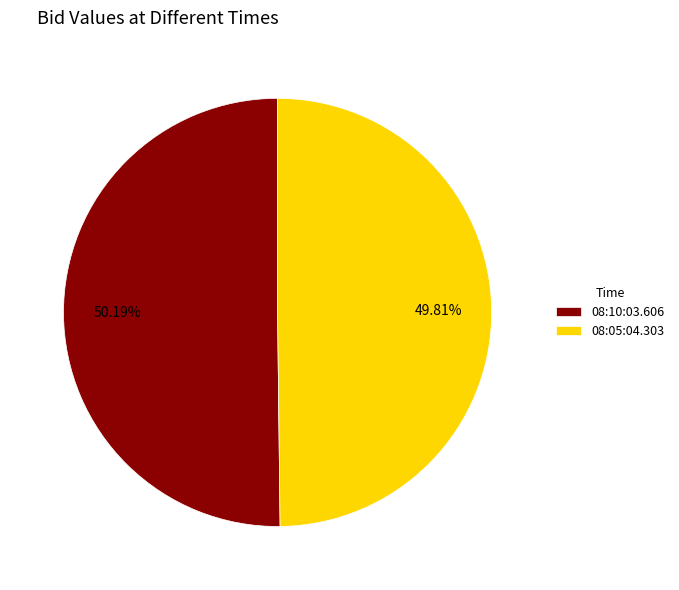

Is there any slice that represents more than half of the pie?

Yes